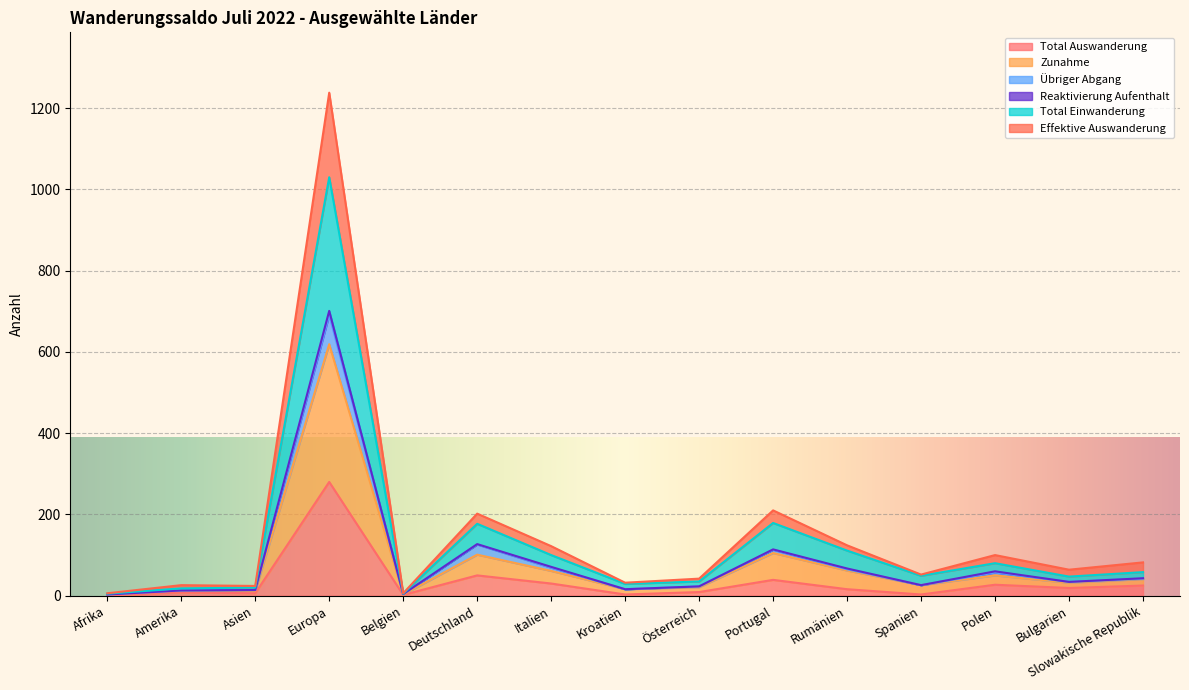

Which series has the widest spread of values?

Effektive Auswanderung